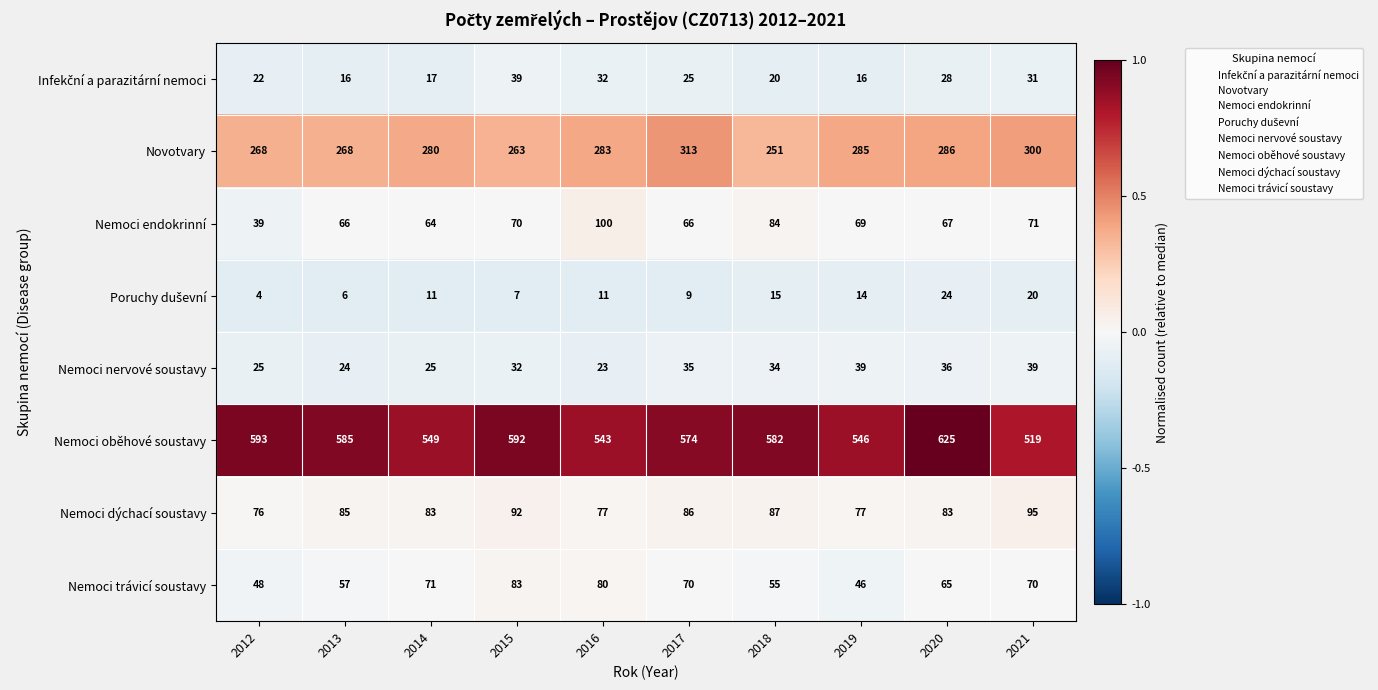

At which label is Novotvary closest to 282?

2016